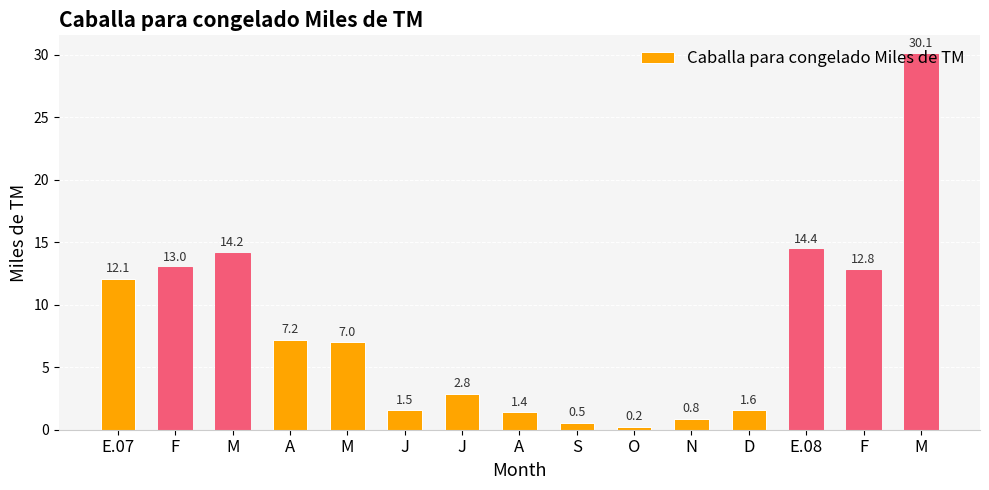

Where does the data first go above 6?

E.07